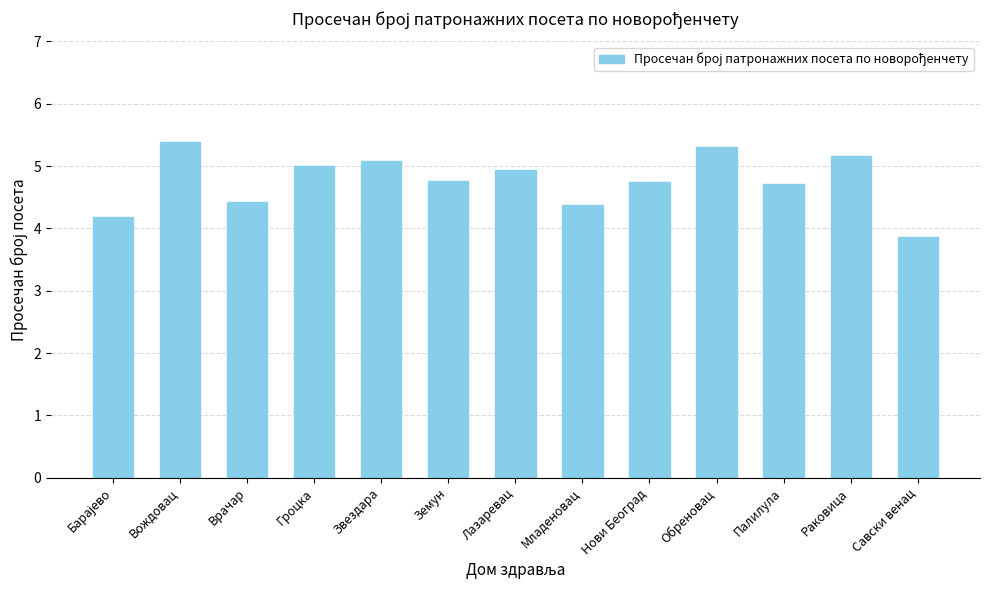

What is the difference between the second highest and second lowest values?

1.1